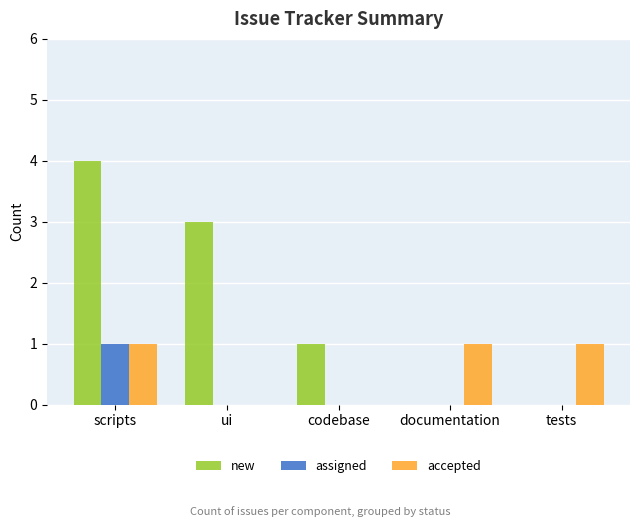

Reading left to right, what are all the values shown in this chart?

new: 4	3	1	0	0
assigned: 1	0	0	0	0
accepted: 1	0	0	1	1